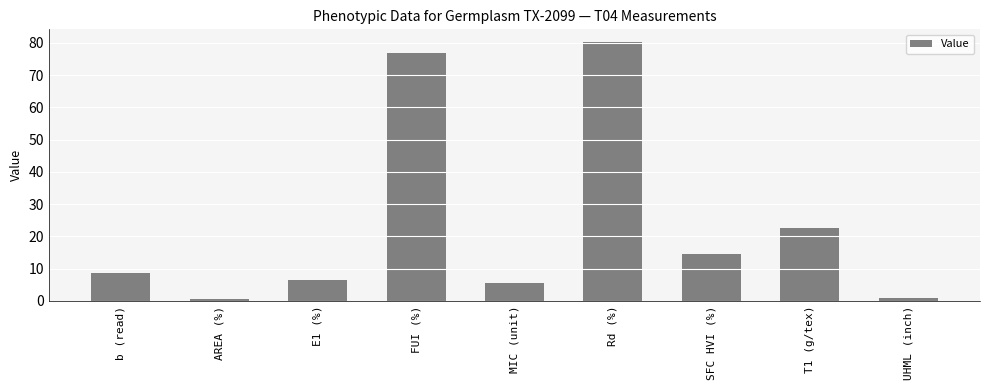

What is the value of the 8th bar from the left?

22.5